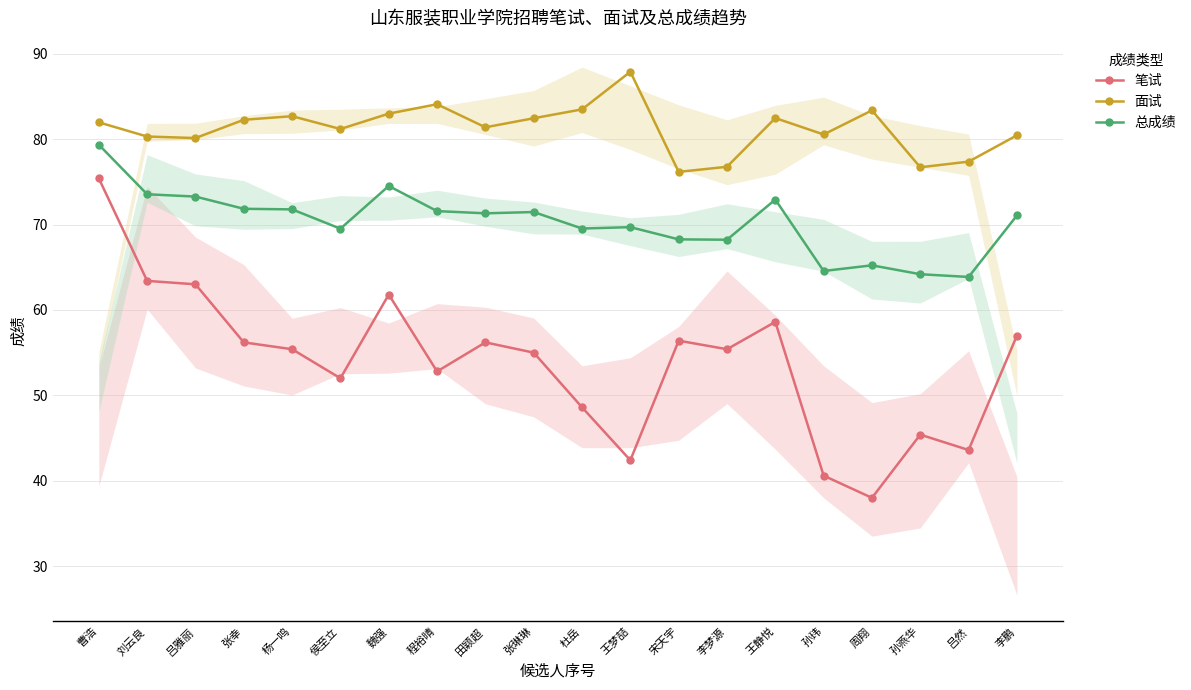

At which category does 面试 reach its first local peak?

杨一鸣